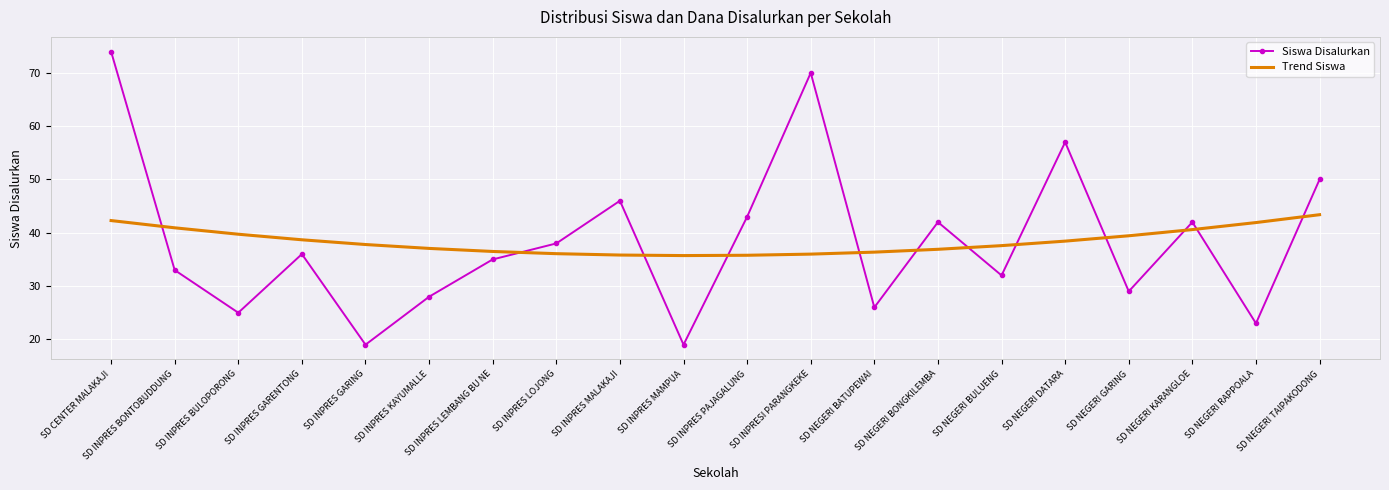

What is the difference between the Trend Siswa values at SD NEGERI GARING and SD INPRESI PARANGKEKE?

3.4